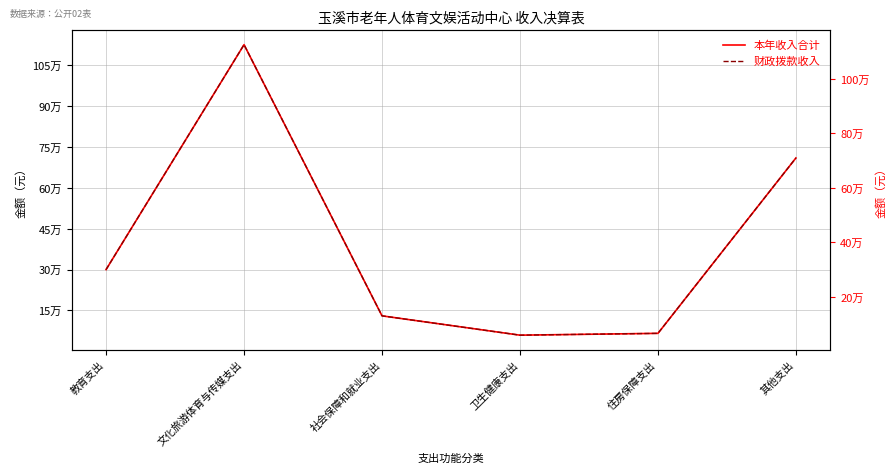

At which label does 财政拨款收入 first exceed 300000?

文化旅游体育与传媒支出